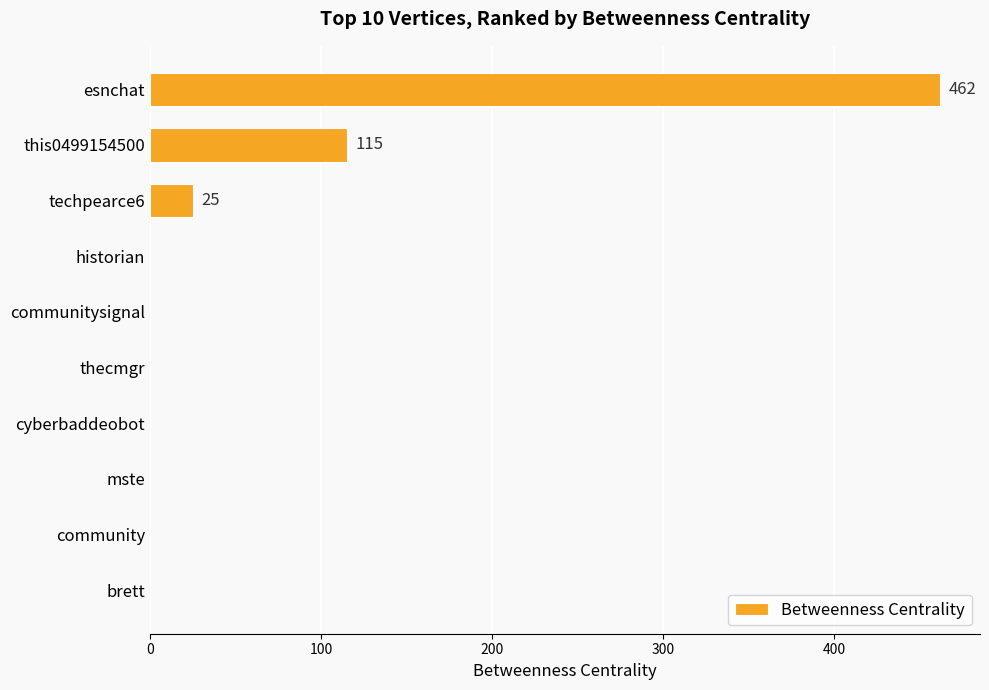

True or false: the data shows 687 at esnchat.

False